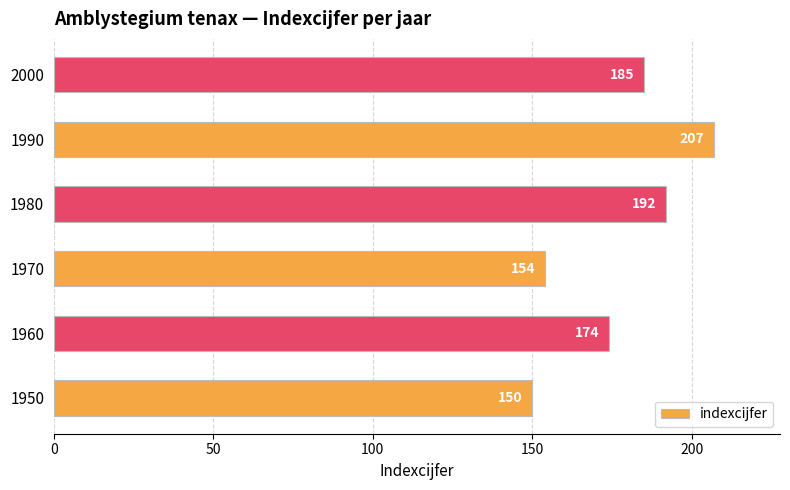

What is the average value?

177